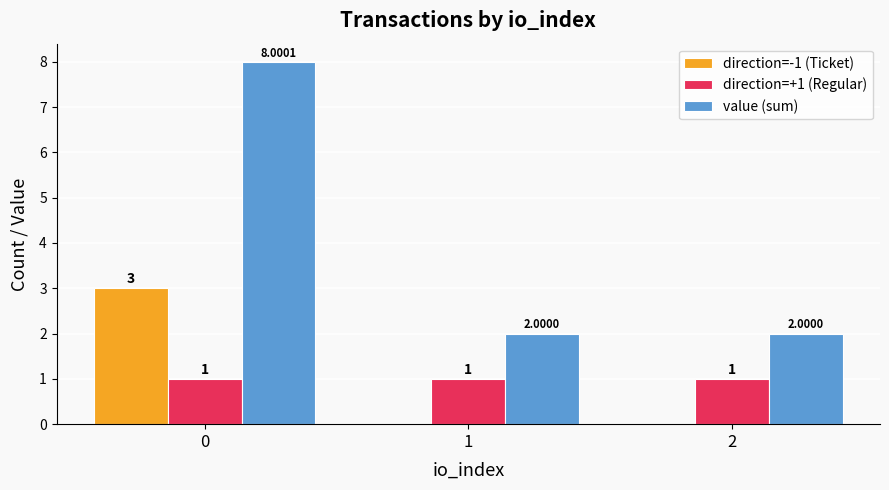

What is the sum of all direction=-1 (Ticket) values?

3.0